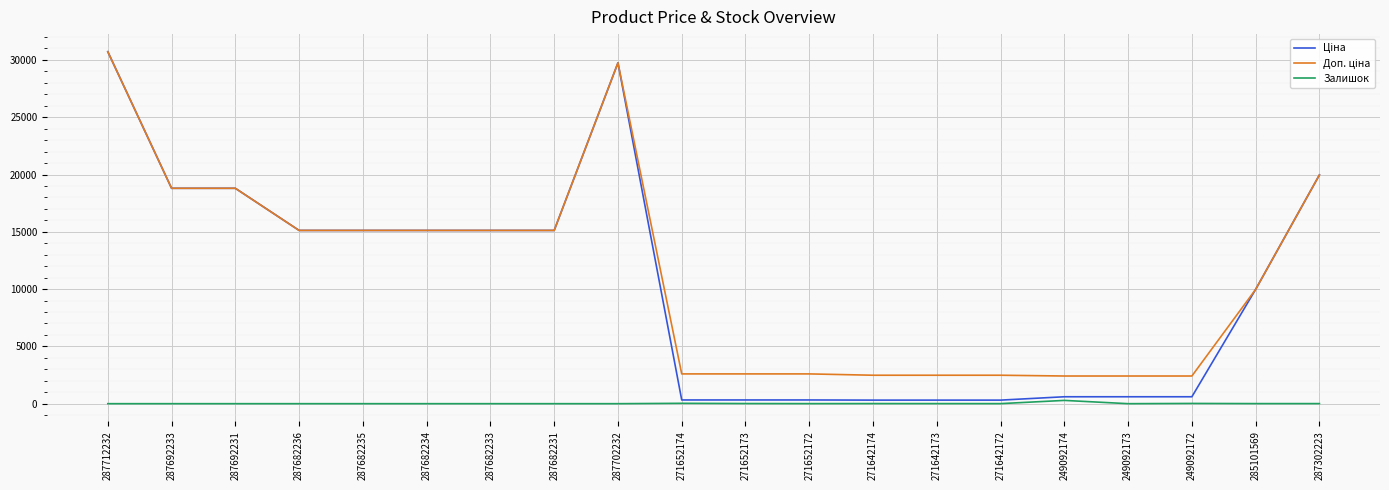

What is the maximum value shown in the chart?

30717.1